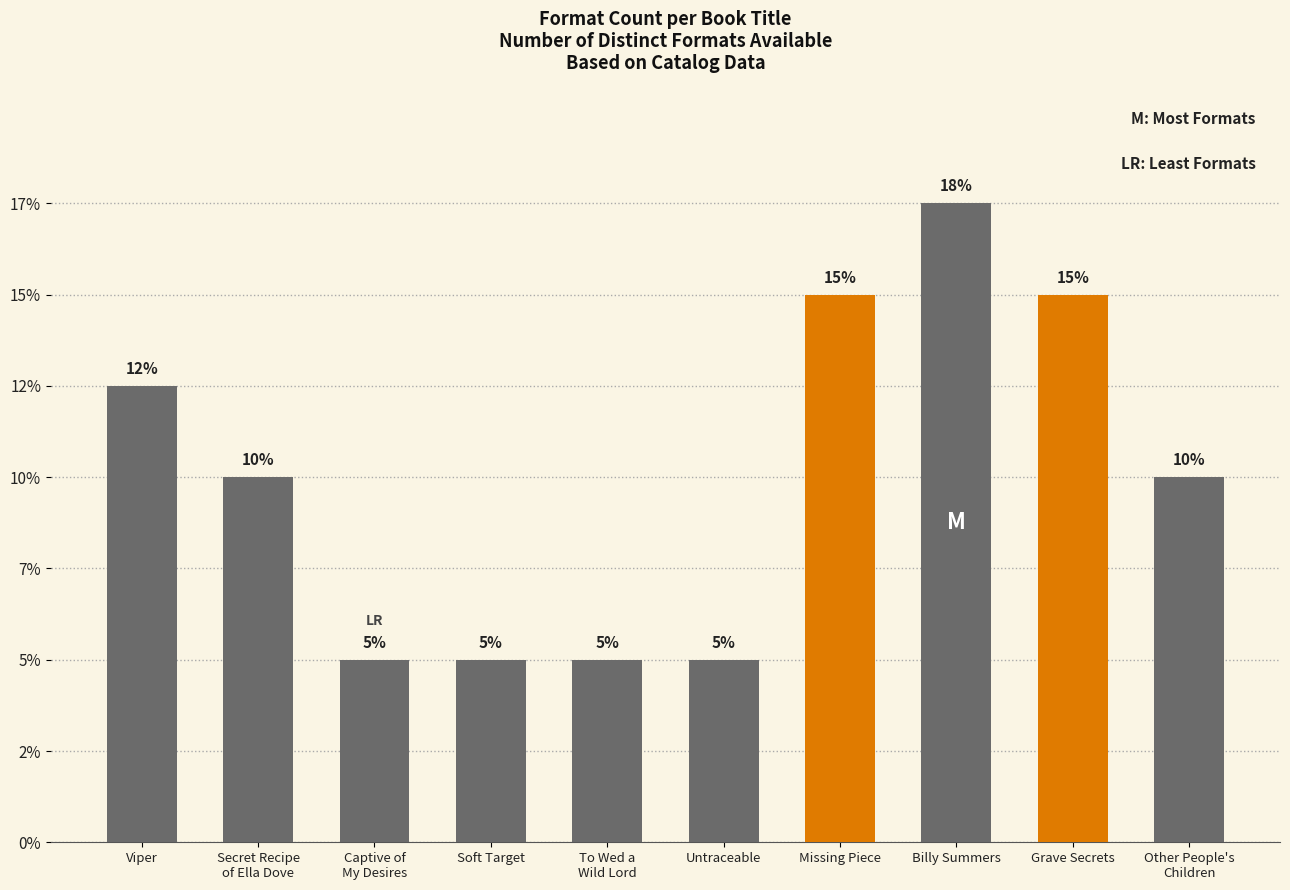

What position from the left is Grave Secrets?

9